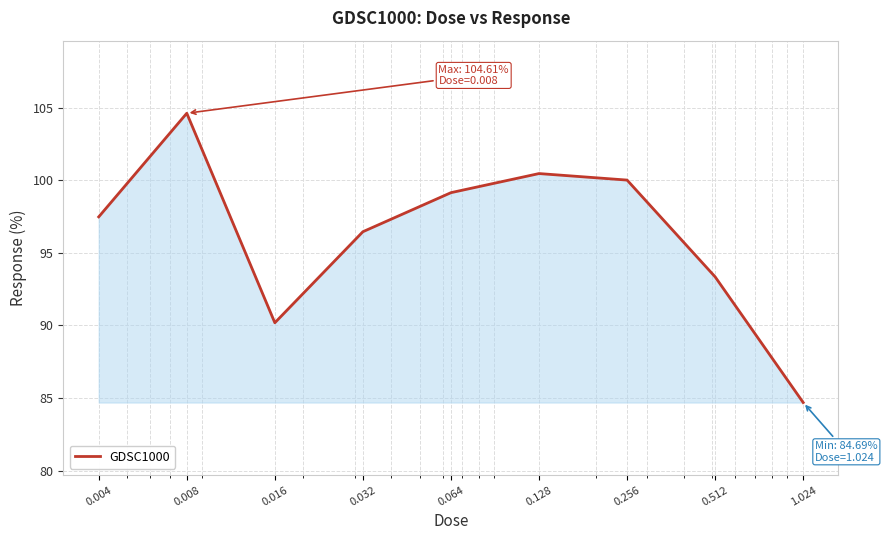

What is the maximum value shown in the chart?

104.6